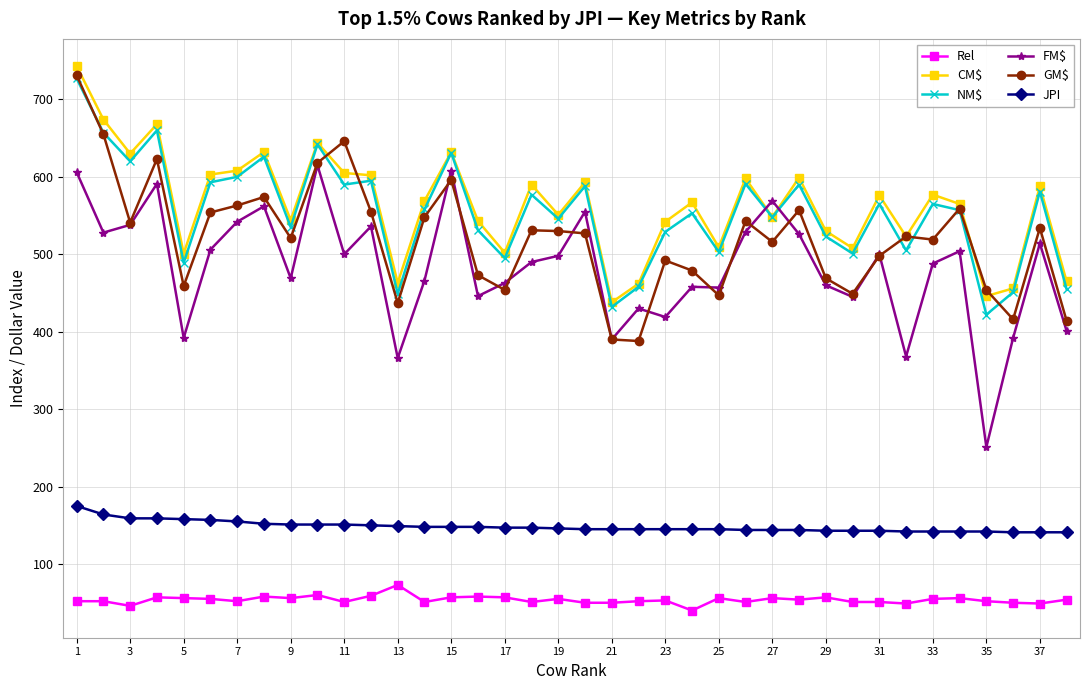

True or false: CM$ and Rel intersect in this chart.

False